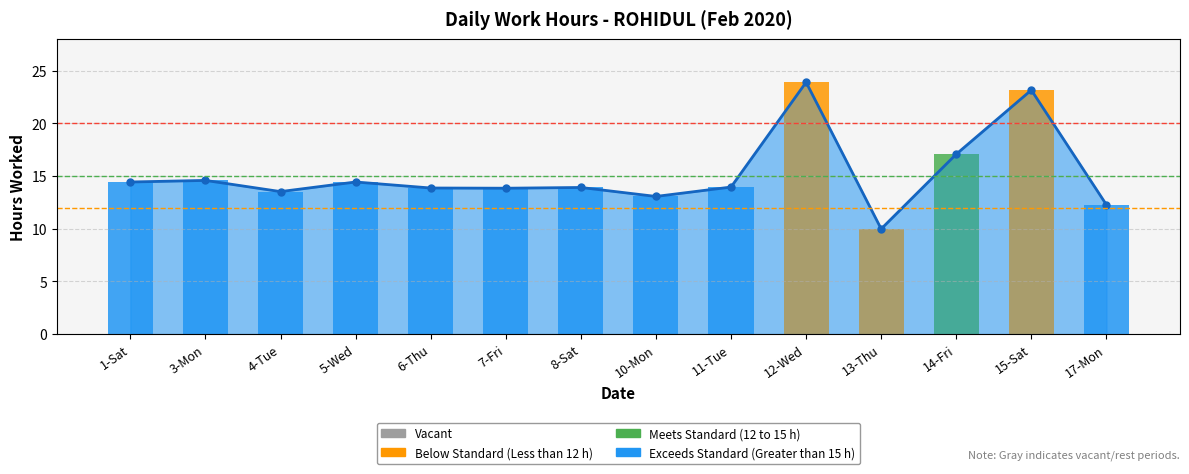

Which category has the lowest value across all series?

1-Sat